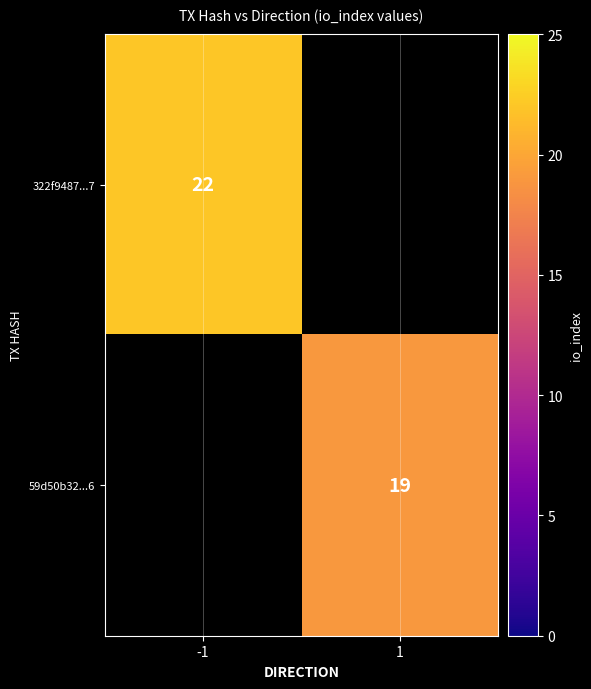

Which has a higher value, 1 or -1?

-1